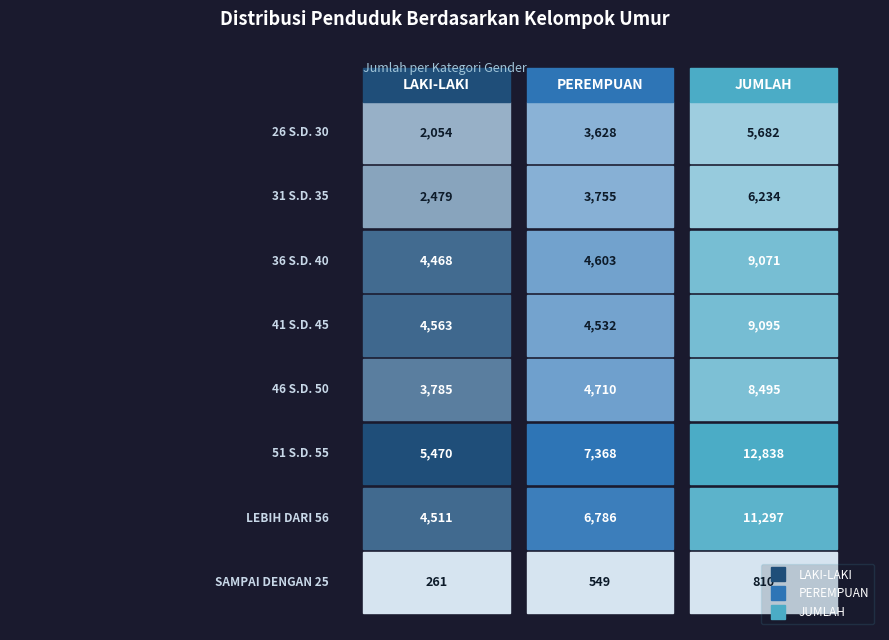

What is the sum of the 46 S.D. 50 values at 1 and 2?

13205